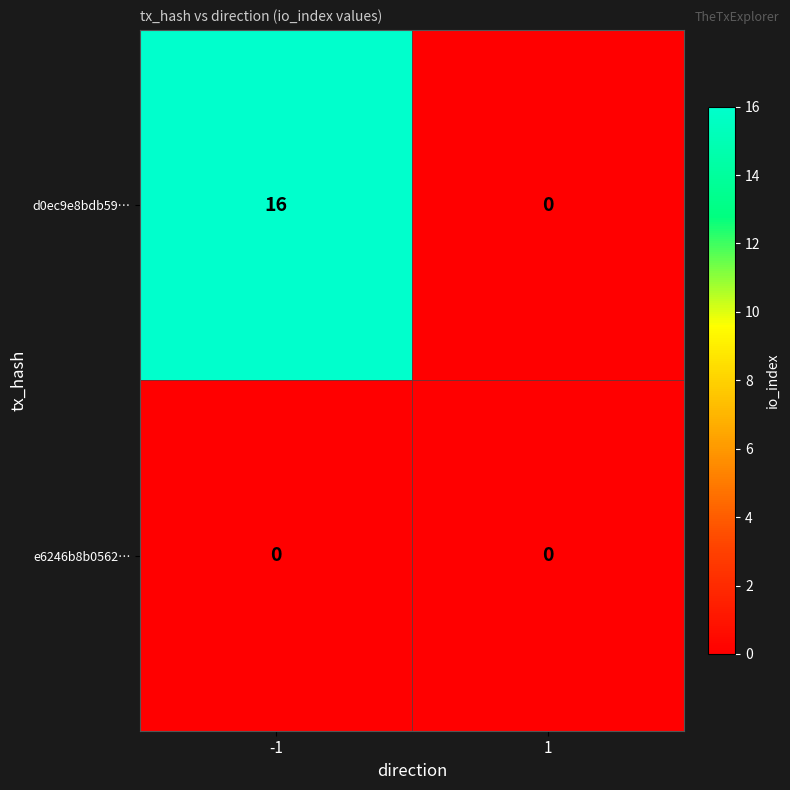

Rank the series by their average value, from lowest to highest.

e6246b8b0562…, d0ec9e8bdb59…